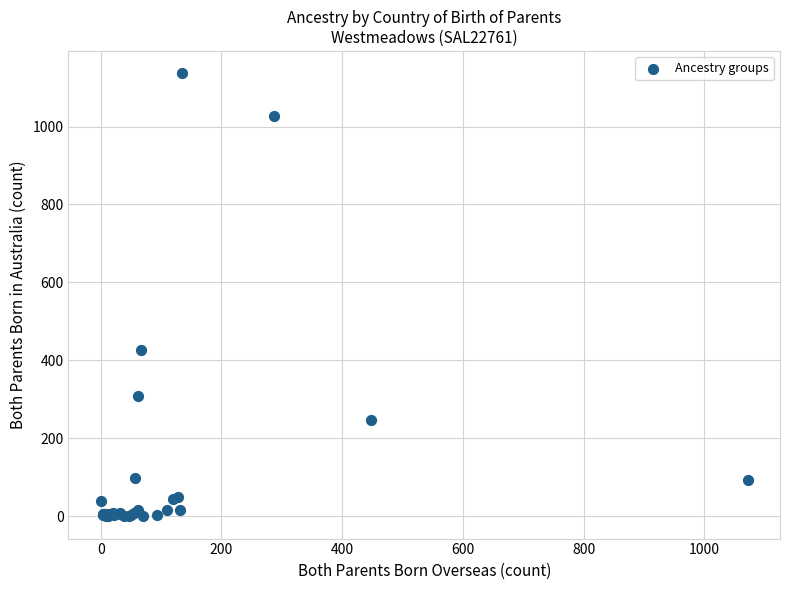

What Y value in the scatter plot is closest to 568?

427